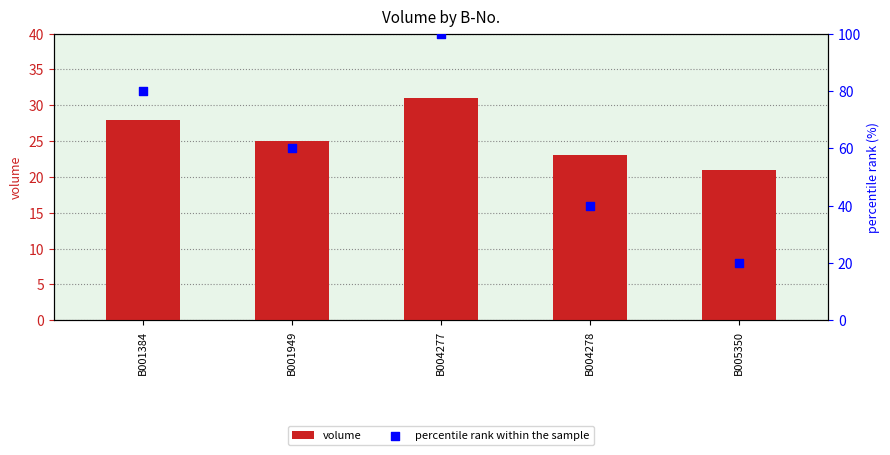

Which series has the largest total across all categories?

percentile rank within the sample